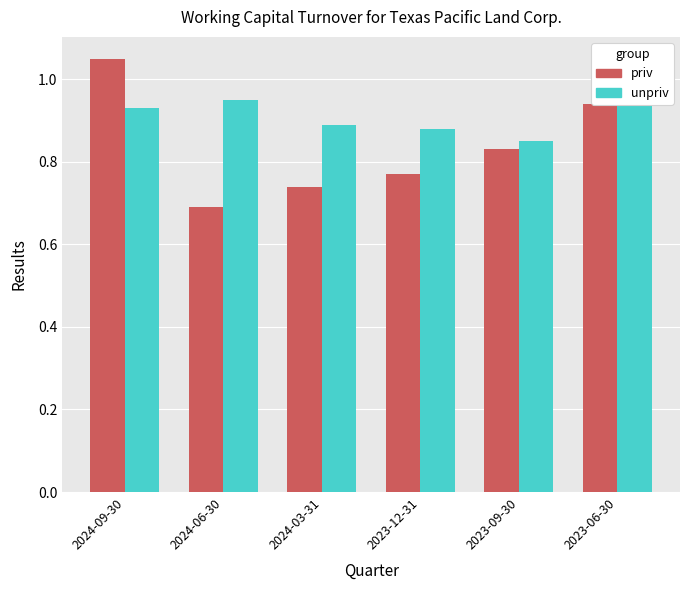

Reading right to left, what are all the values shown in this chart?

priv: 2023-06-30=0.9	2023-09-30=0.8	2023-12-31=0.8	2024-03-31=0.7	2024-06-30=0.7	2024-09-30=1.1
unpriv: 2023-06-30=1.0	2023-09-30=0.8	2023-12-31=0.9	2024-03-31=0.9	2024-06-30=0.9	2024-09-30=0.9